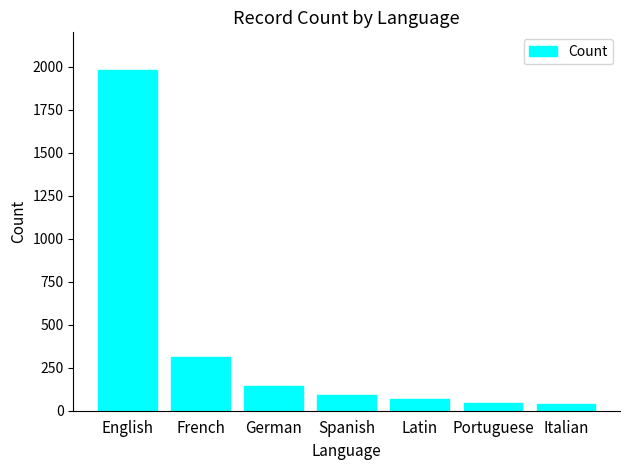

True or false: the data shows 1980 at English.

True